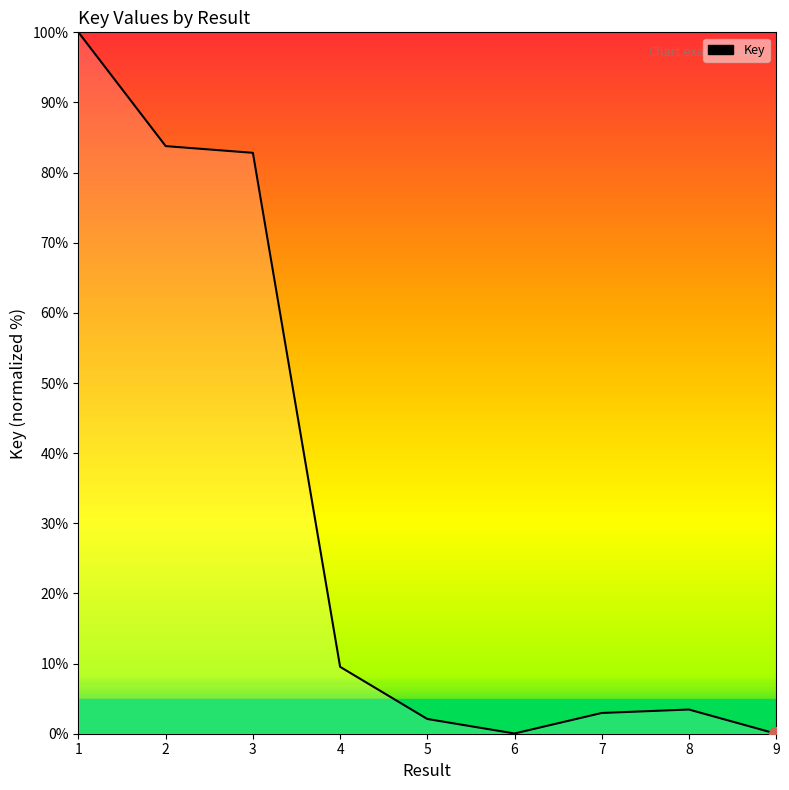

Which has a higher value, 6 or 3?

3